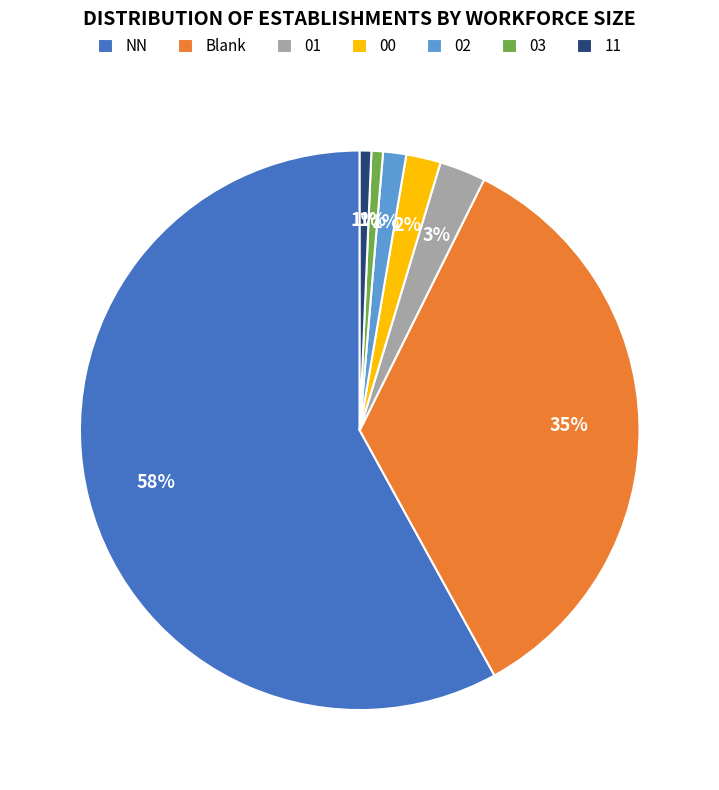

Which category has the biggest portion of the pie?

NN